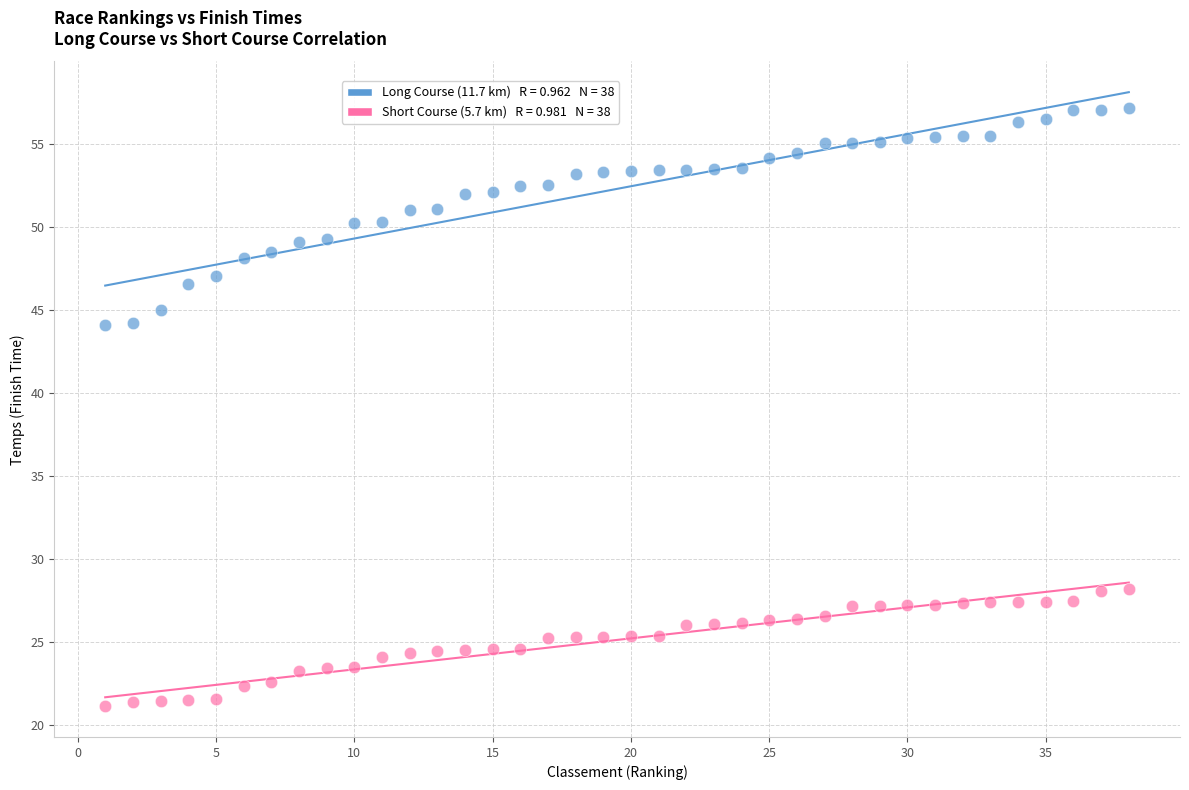

Across all data points, what is the range of X values (max minus min)?

37.0